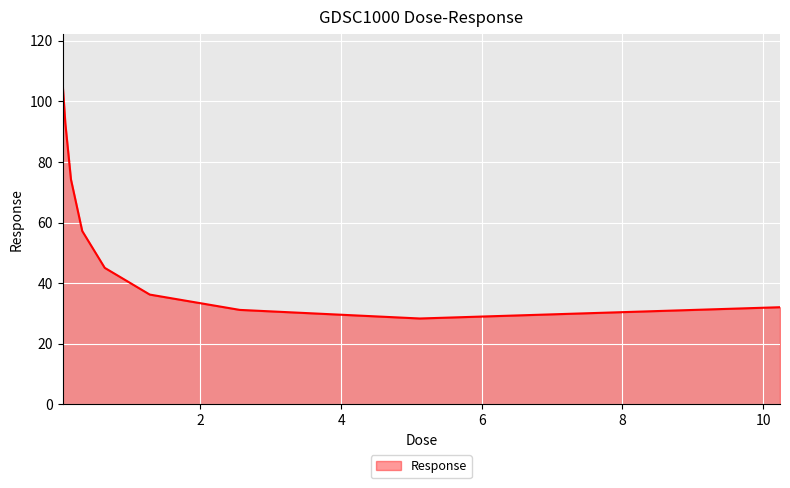

What is the smallest value displayed?

28.3